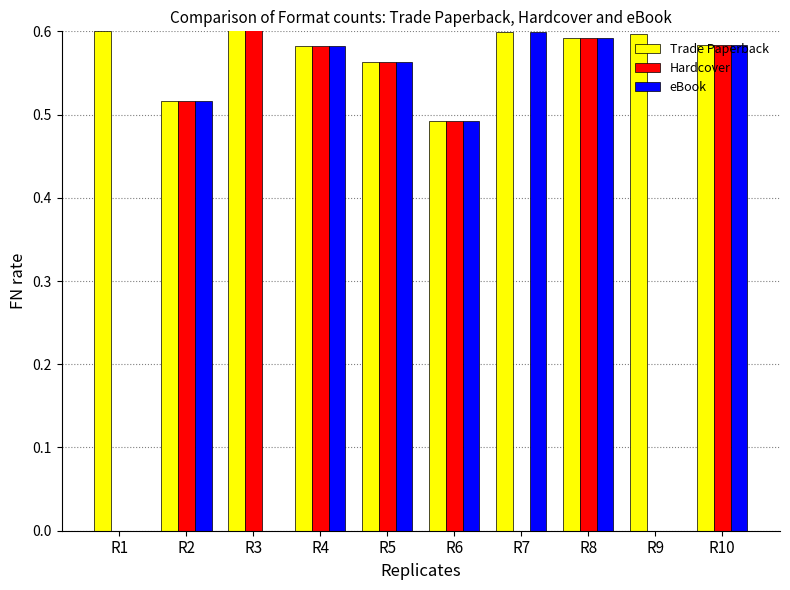

Reading left to right, what are all the values shown in this chart?

Trade Paperback: R1=0.6	R2=0.5	R3=5.9	R4=0.6	R5=0.6	R6=0.5	R7=0.6	R8=0.6	R9=0.6	R10=0.6
Hardcover: R1=0.0	R2=0.5	R3=5.9	R4=0.6	R5=0.6	R6=0.5	R7=0.0	R8=0.6	R9=0.0	R10=0.6
eBook: R1=0.0	R2=0.5	R3=0.0	R4=0.6	R5=0.6	R6=0.5	R7=0.6	R8=0.6	R9=0.0	R10=0.6